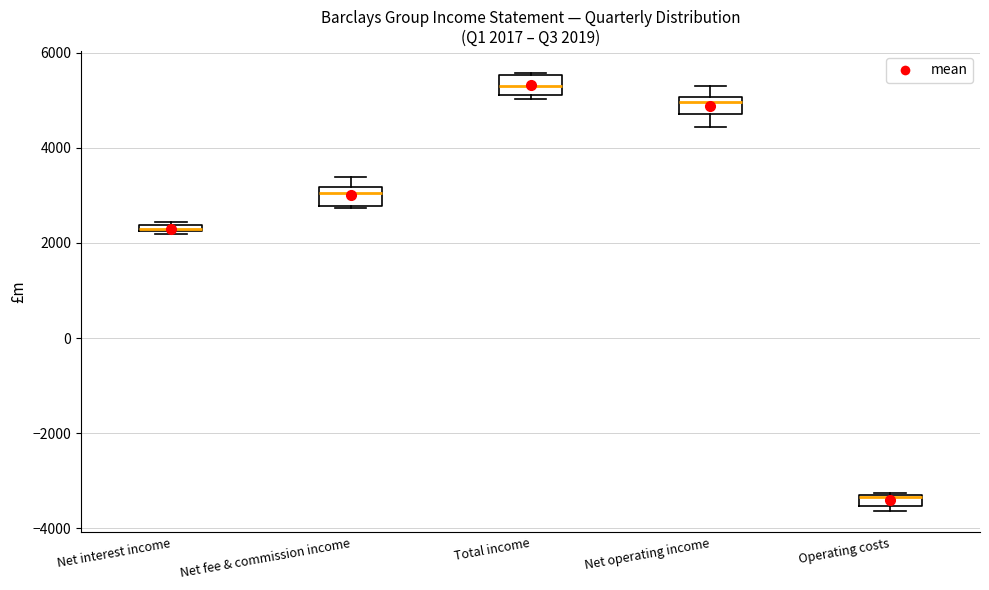

Which box has the lowest median line?

Operating costs